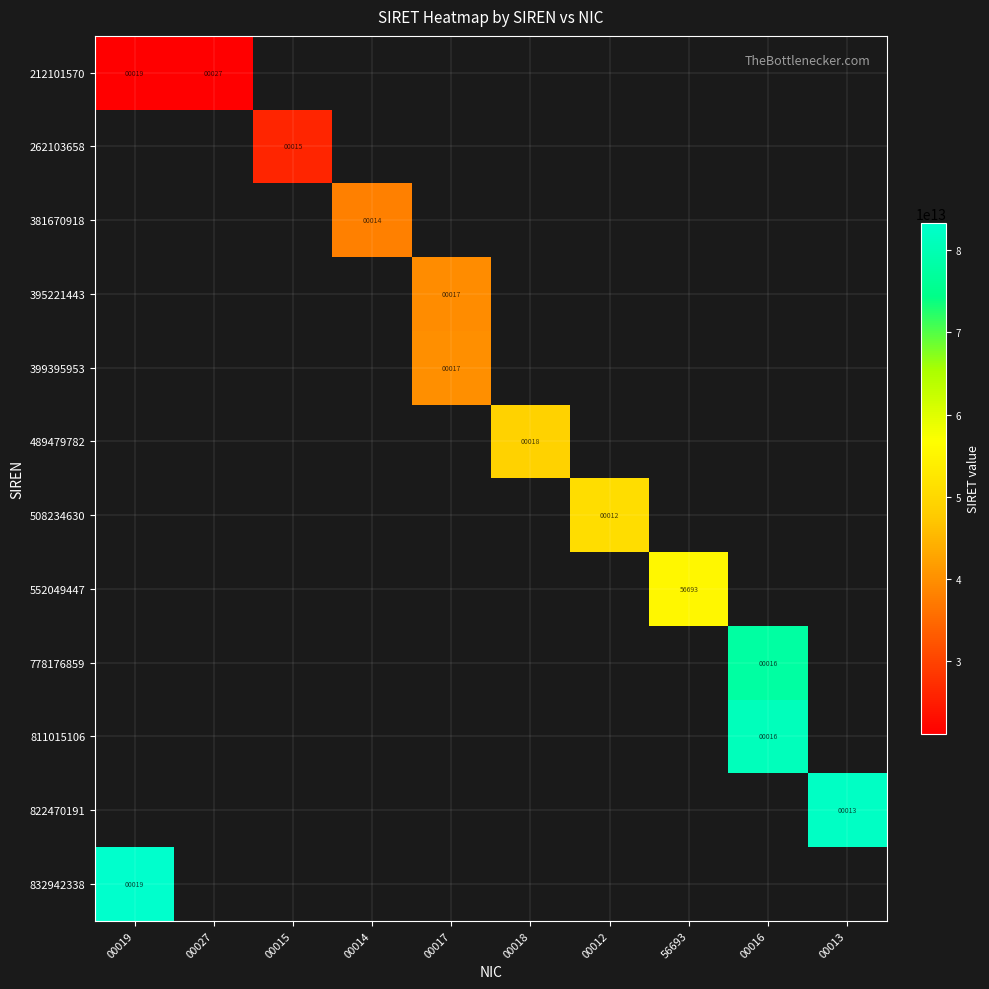

How many values in 262103658 are above zero?

1